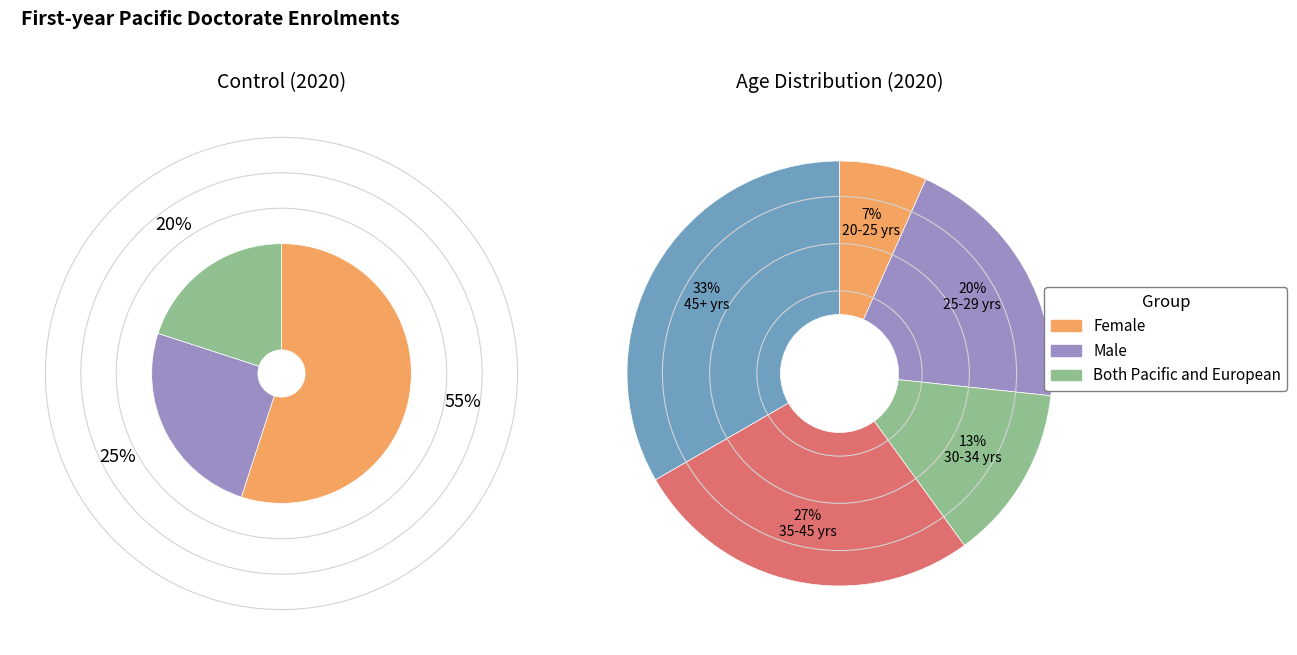

Rank the series at 2013 from lowest to highest value.

Both Pacific and European, Male, Female